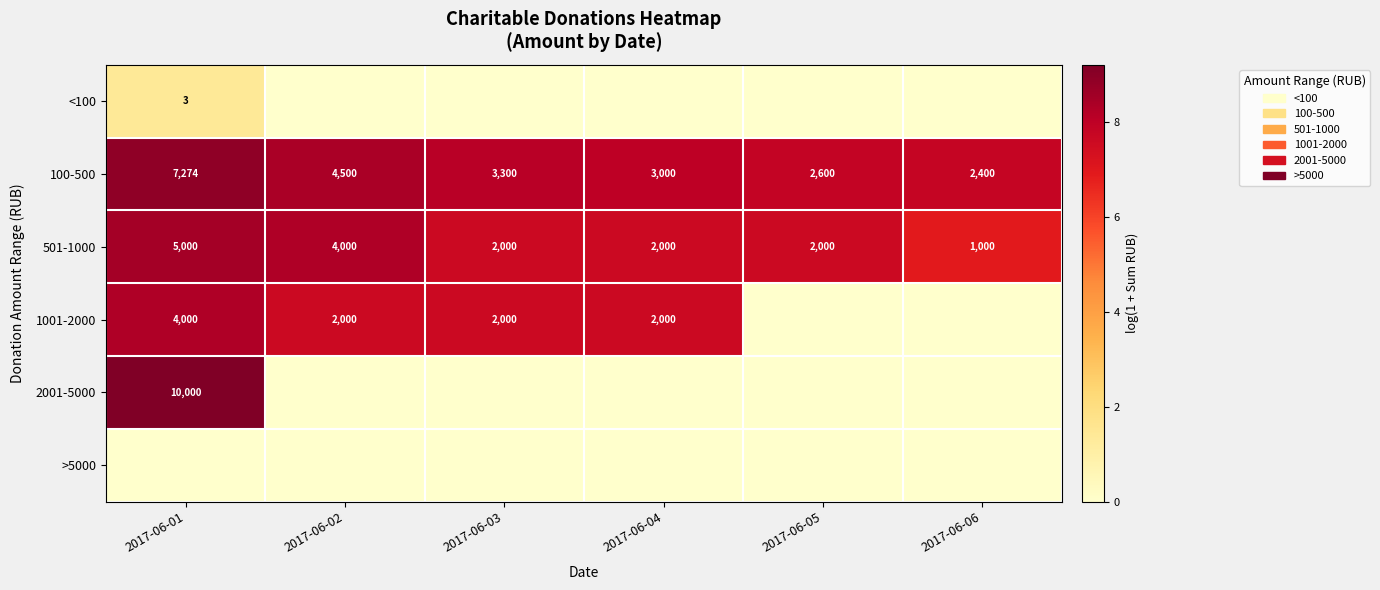

Where does the 501-1000 series first go above 2000?

2017-06-01